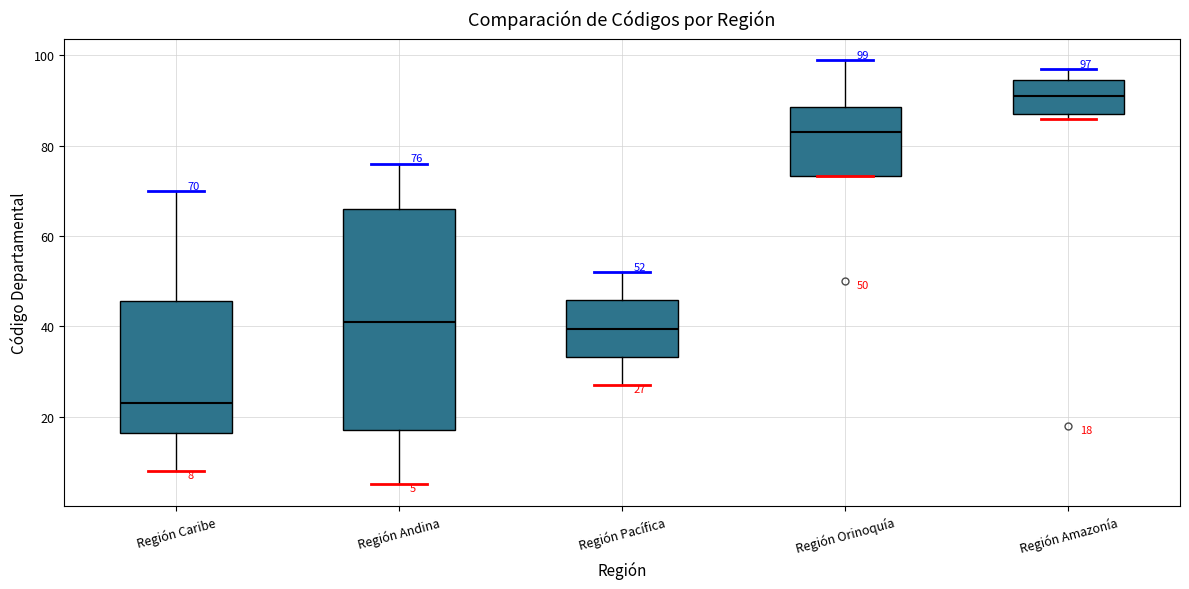

Which box has the lowest median line?

Región Caribe